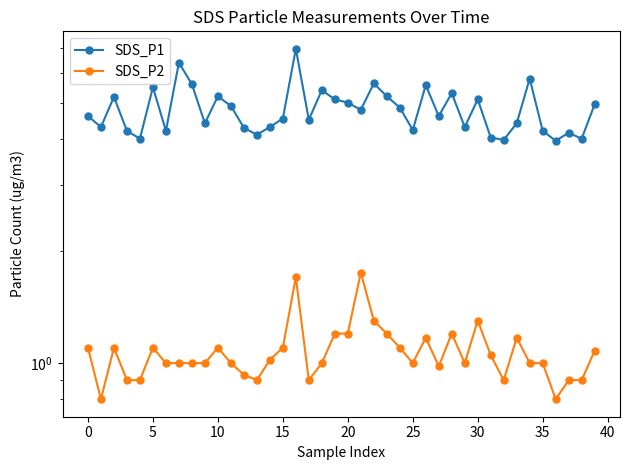

At 37, list the series in order from smallest to largest.

SDS_P2, SDS_P1